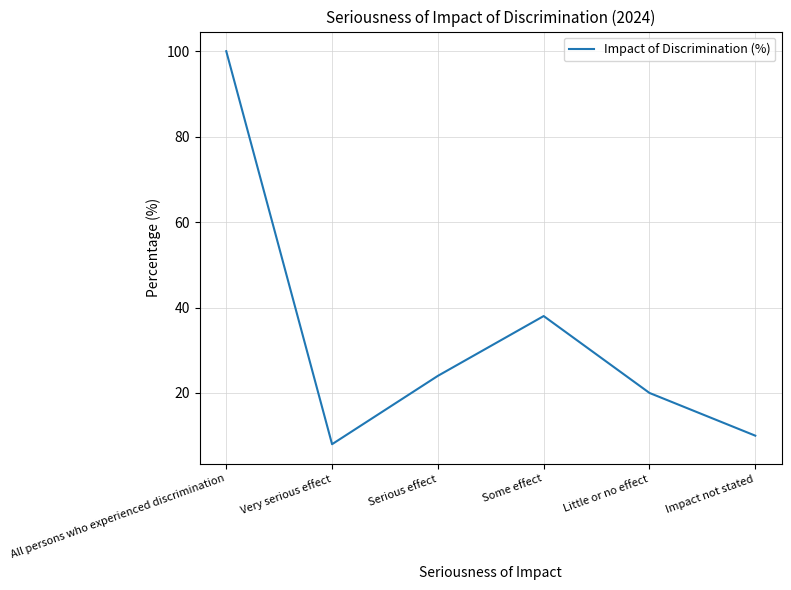

Which label corresponds to the smallest value in the chart?

Very serious effect